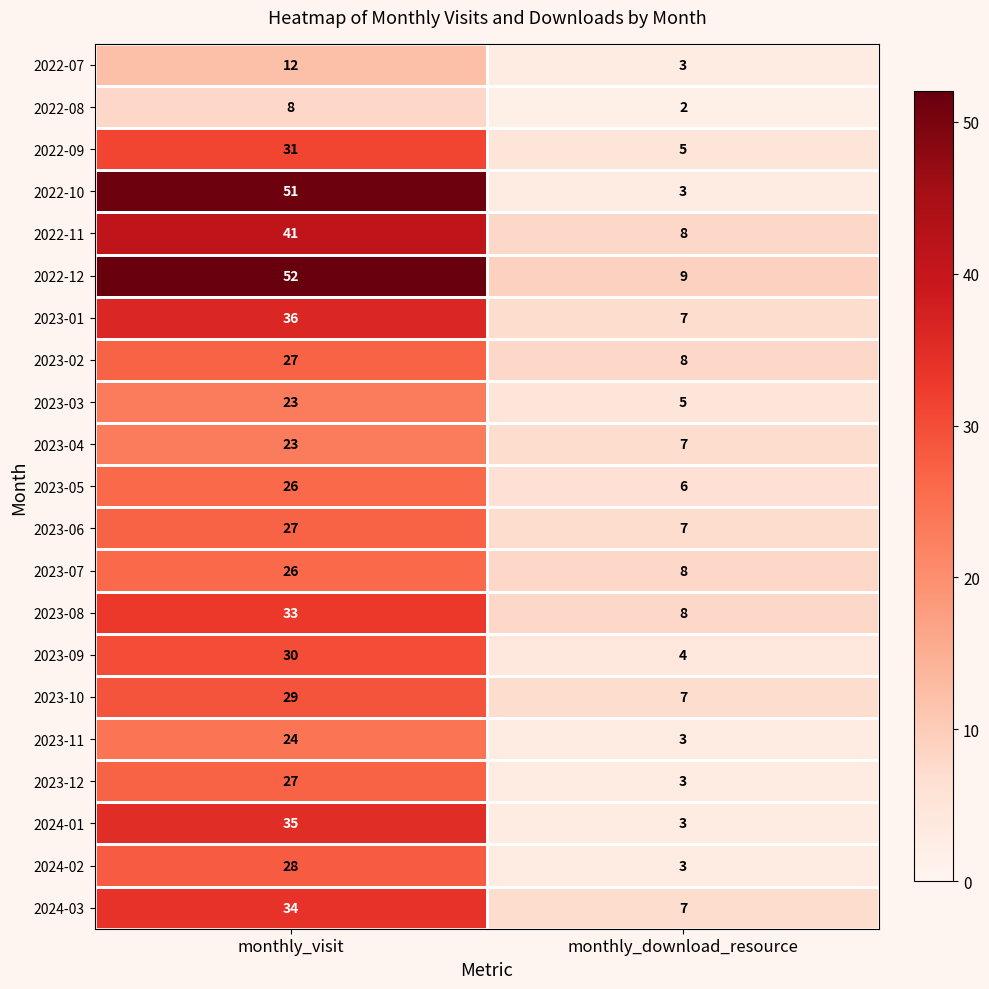

What is the average value of the 2023-04 series?

15